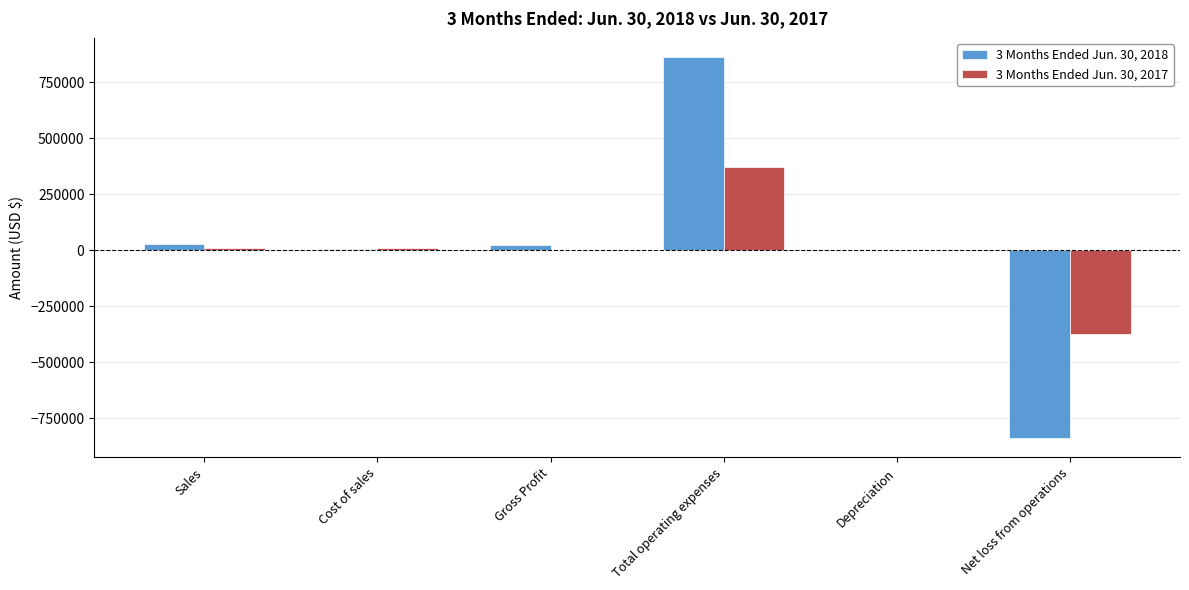

What are all the series names shown in the legend?

3 Months Ended Jun. 30, 2018, 3 Months Ended Jun. 30, 2017